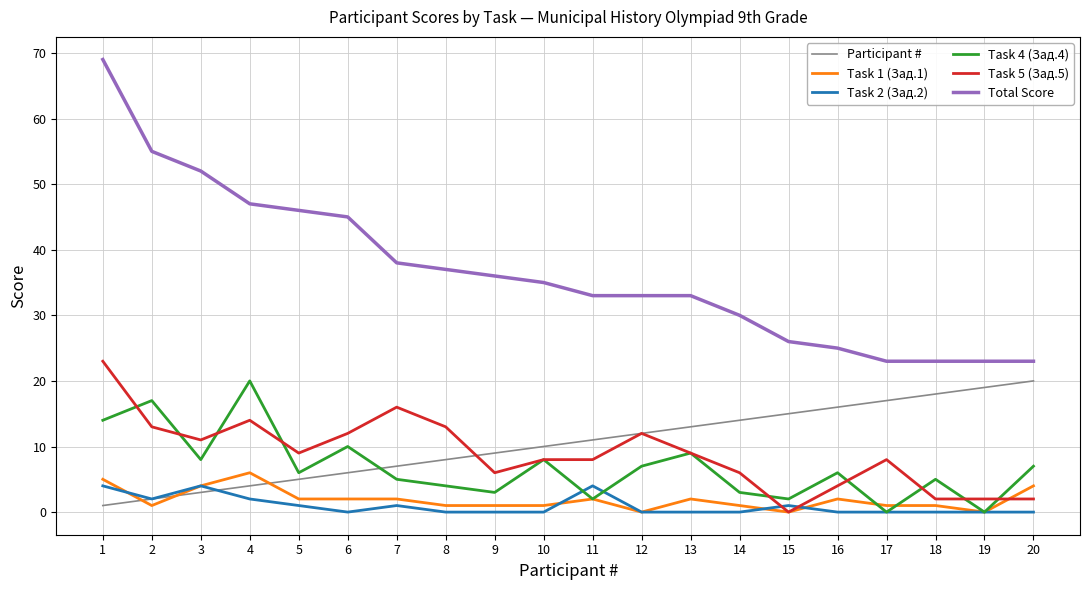

True or false: Task 1 (Зад.1) and Participant # cross at least once.

True